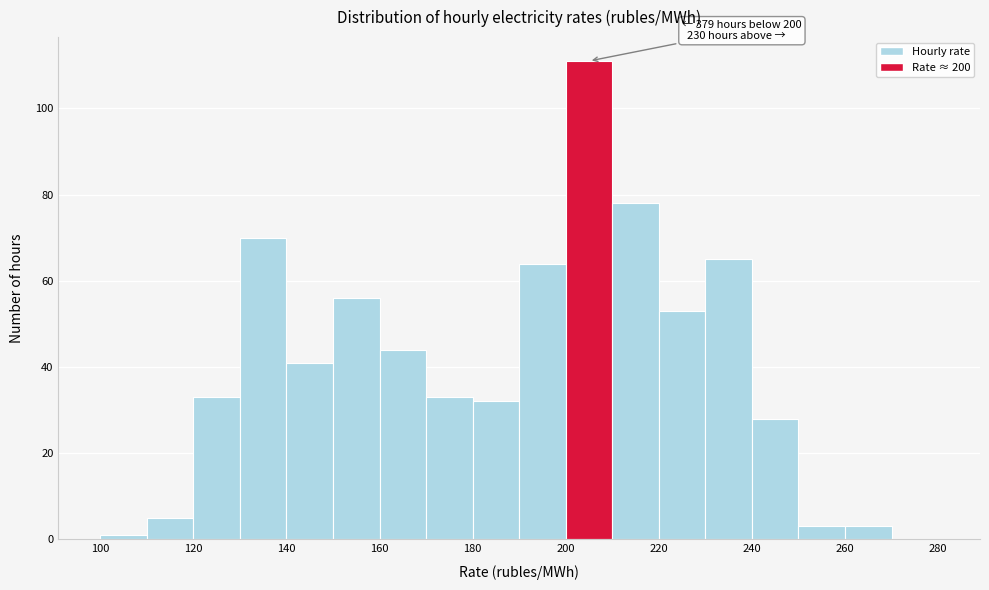

Which range on the x-axis has the tallest bar?

200 to 210